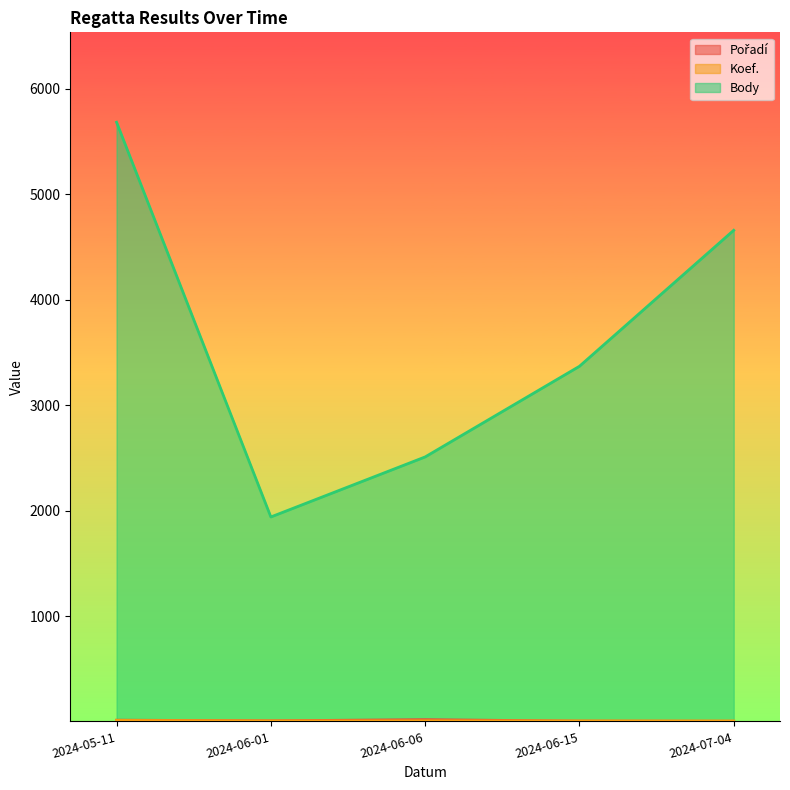

What is the average value of the Pořadí series?

10